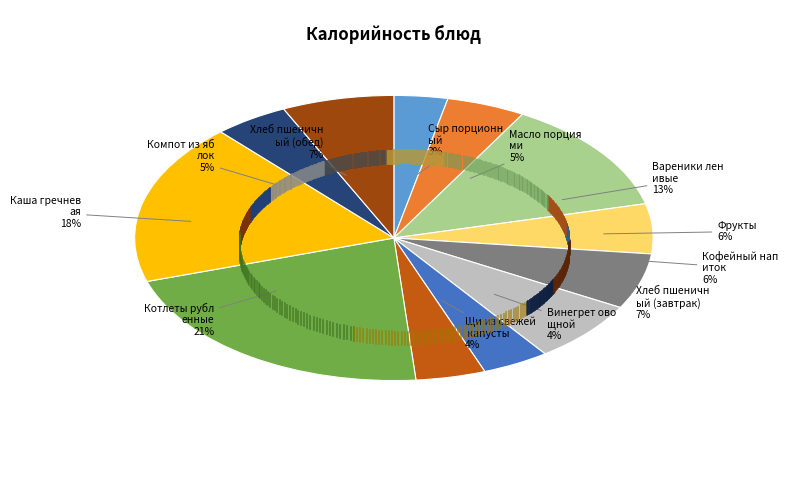

Does any single category account for the majority?

No